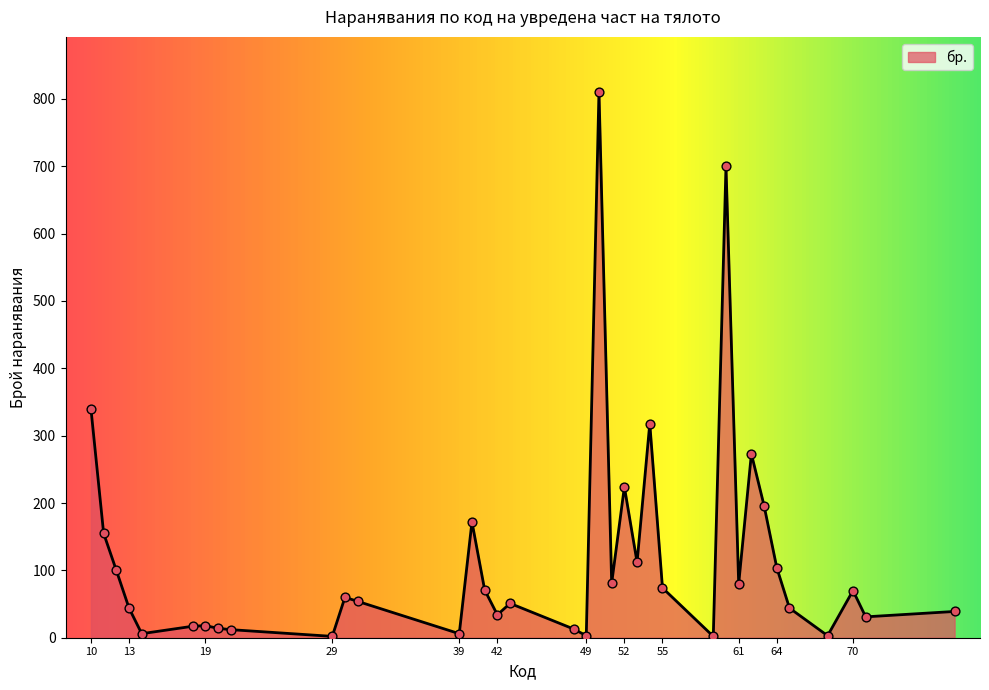

What is the greatest value displayed?

811